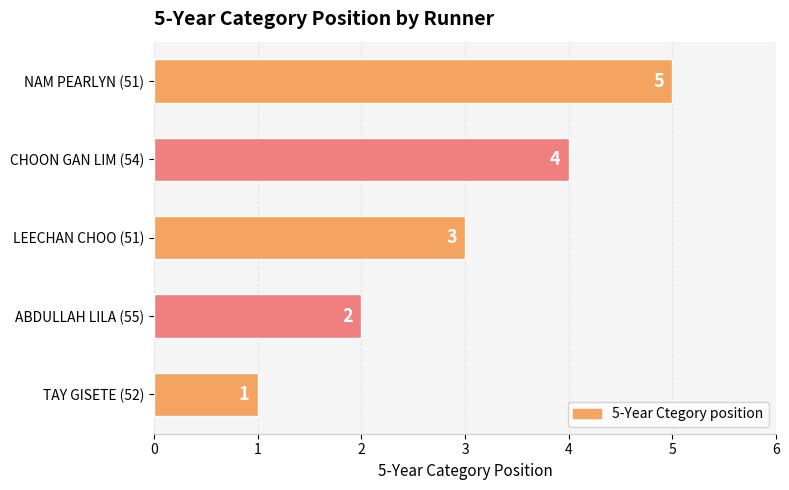

What is the difference between the second highest and minimum values?

3